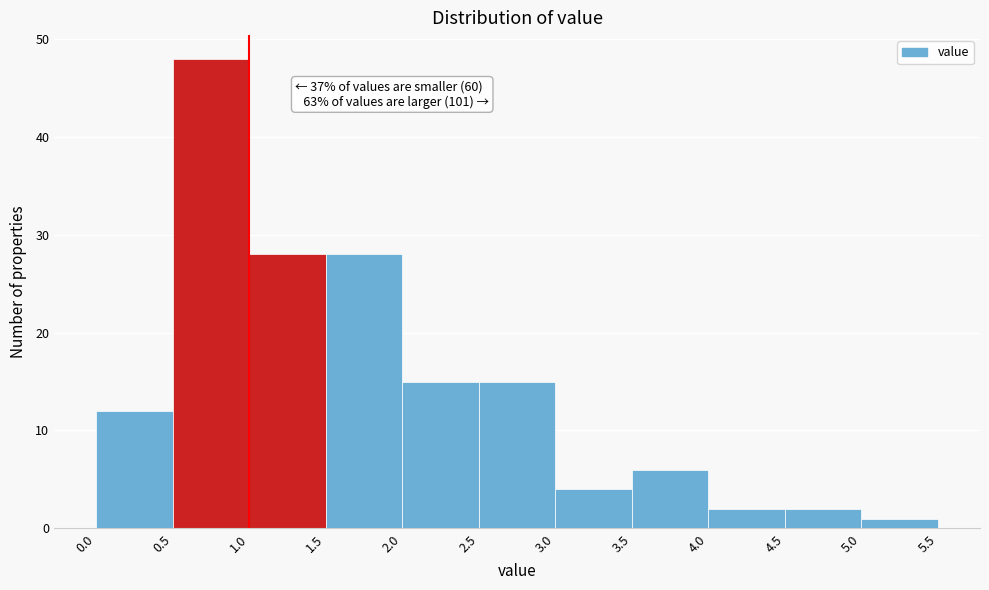

Over which range of the x-axis is the bar tallest?

0.5 to 1.0